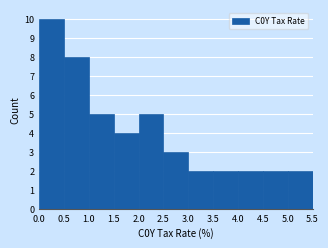

How tall is the bar that spans 1.5 to 2.0 on the x-axis? The values are not printed on the chart, so give them approximately, as read against the axis.

4